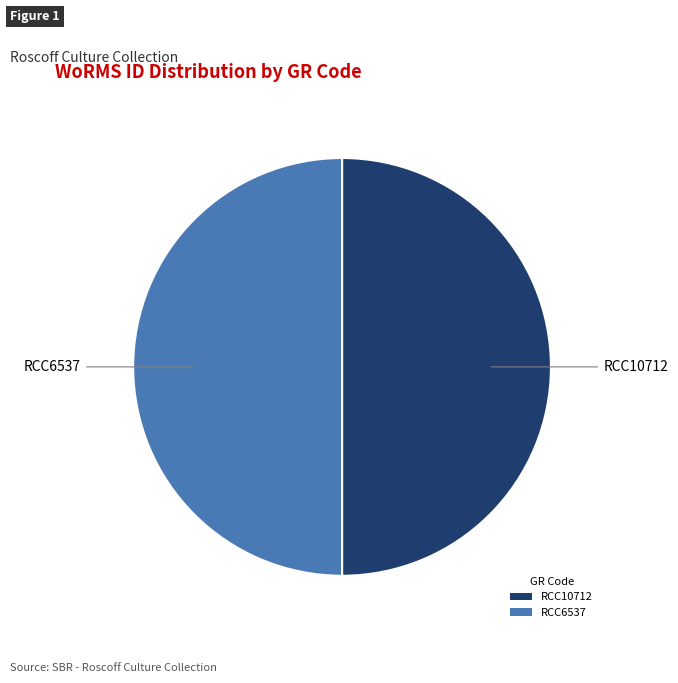

Is it true that RCC6537 is 50% of the pie?

True